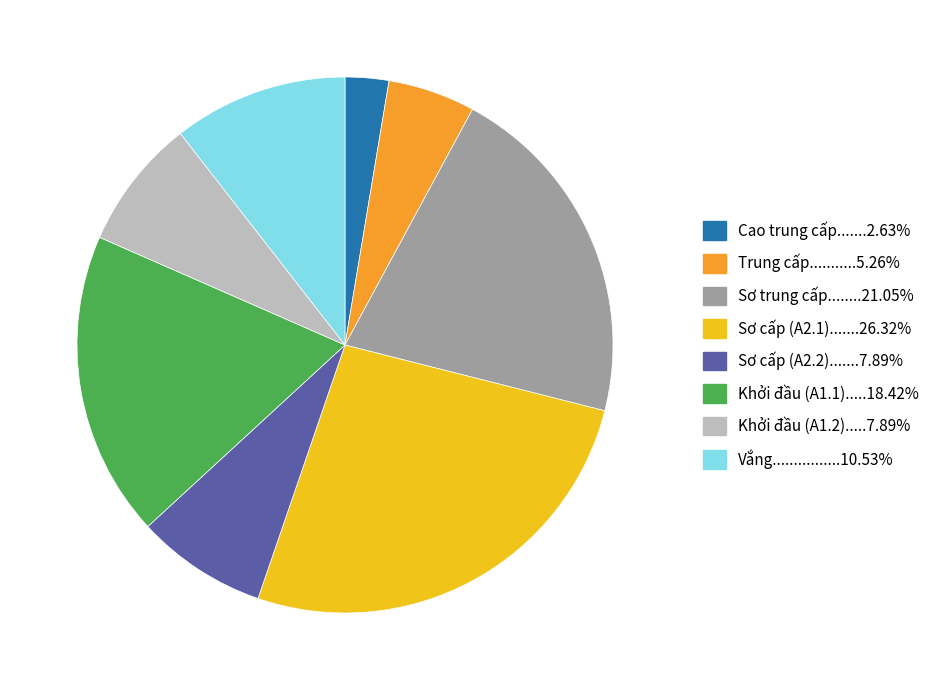

How many segments does this pie chart have?

8